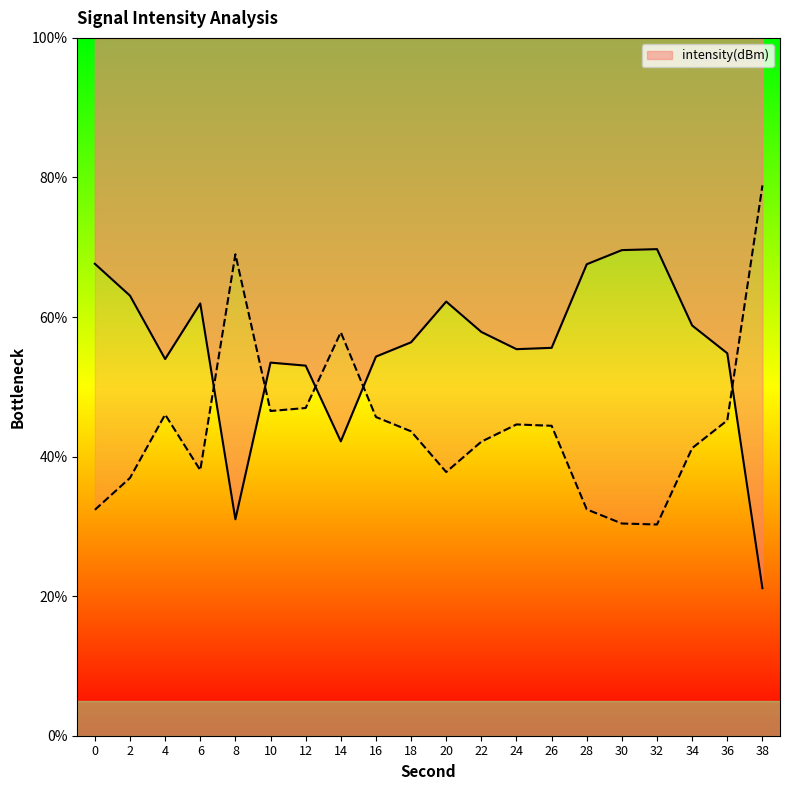

How many data points does each series have?

20